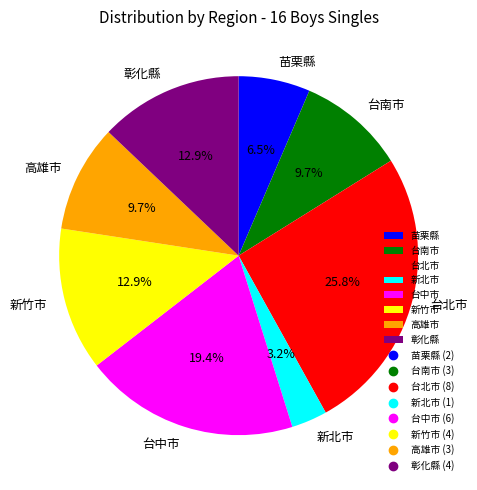

What is the largest slice in the pie chart?

台北市